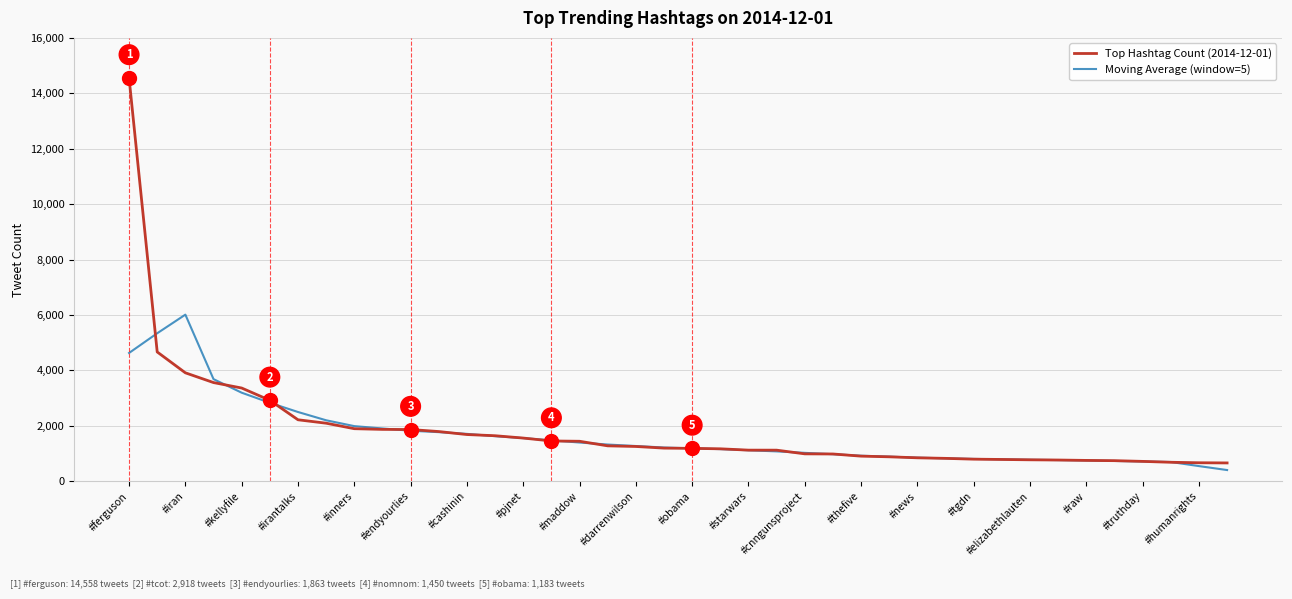

True or false: Top Hashtag Count (2014-12-01) and Moving Average (window=5) cross at least once.

True